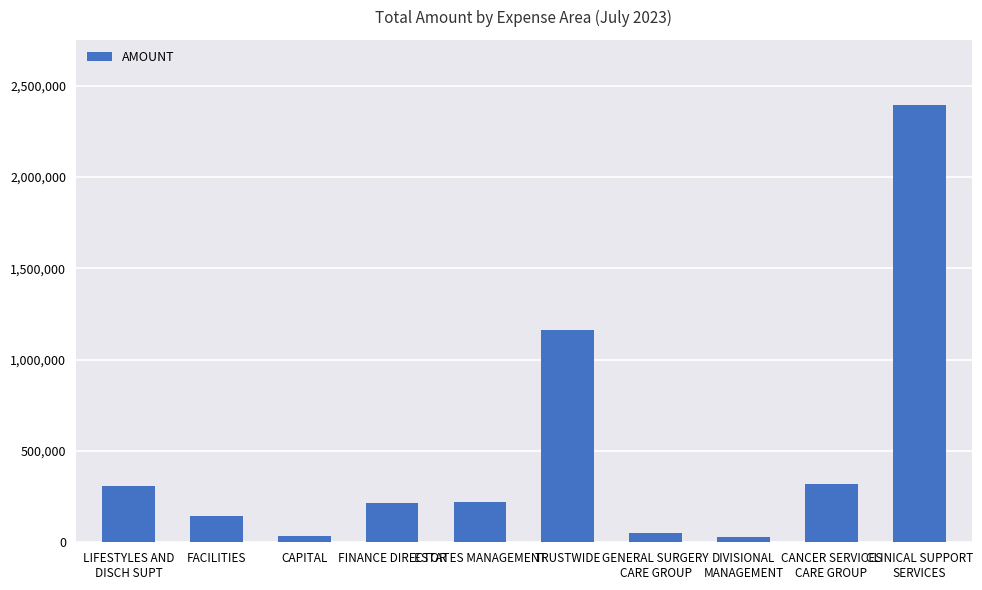

What is the label of the 9th bar from the right?

FACILITIES